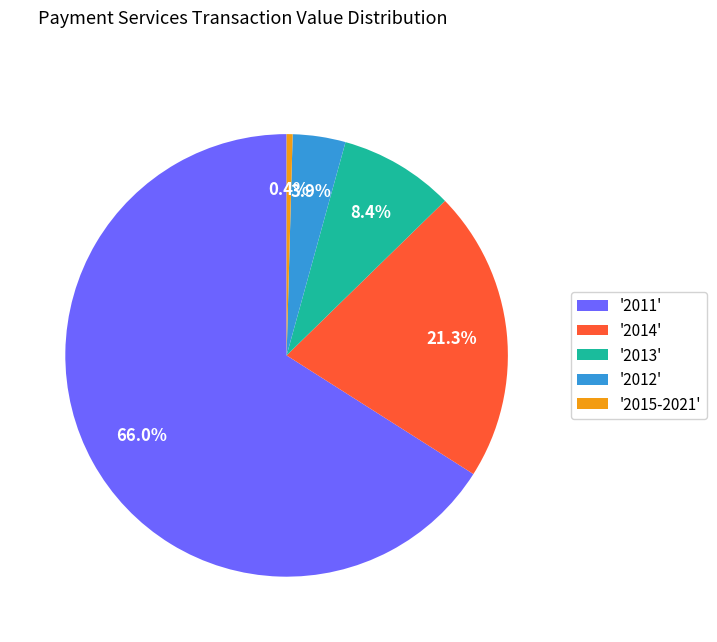

Is the sum of '2011' and '2013' greater than half?

Yes